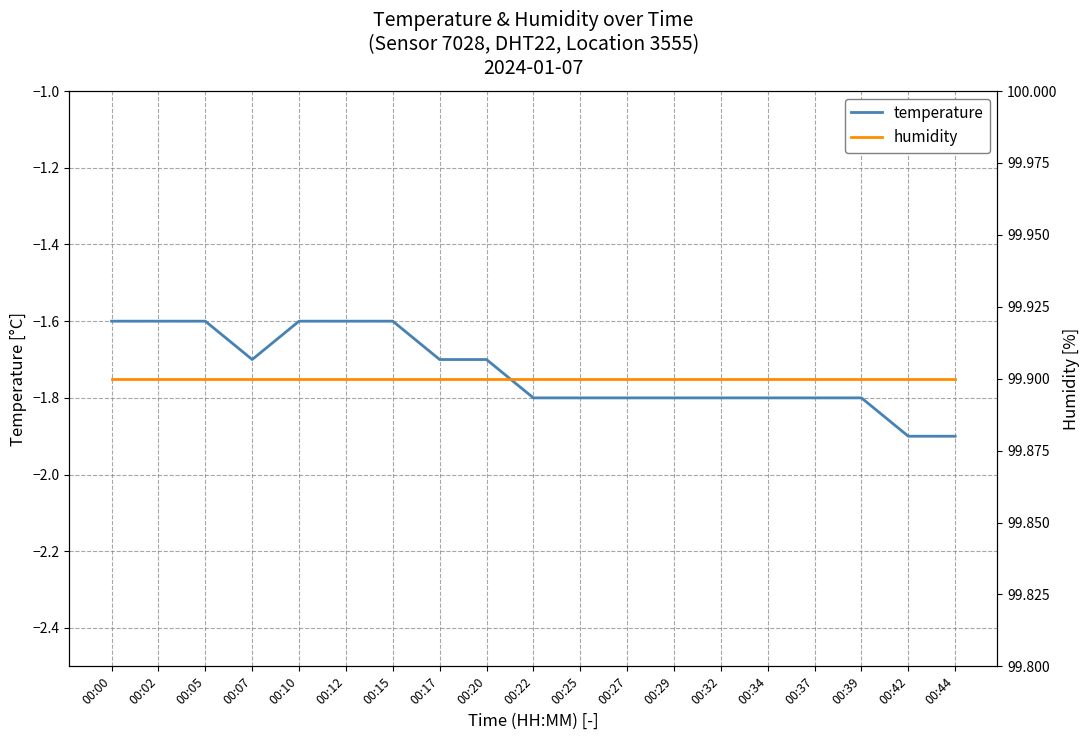

True or false: humidity and temperature intersect in this chart.

False